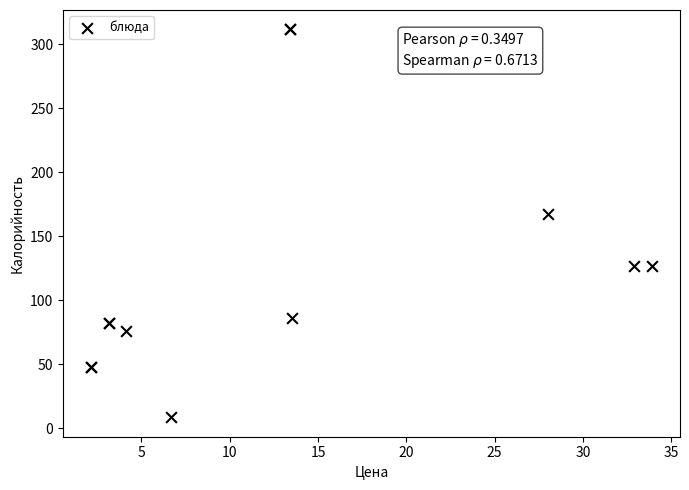

What Y value in the scatter plot is closest to 160?

167.3